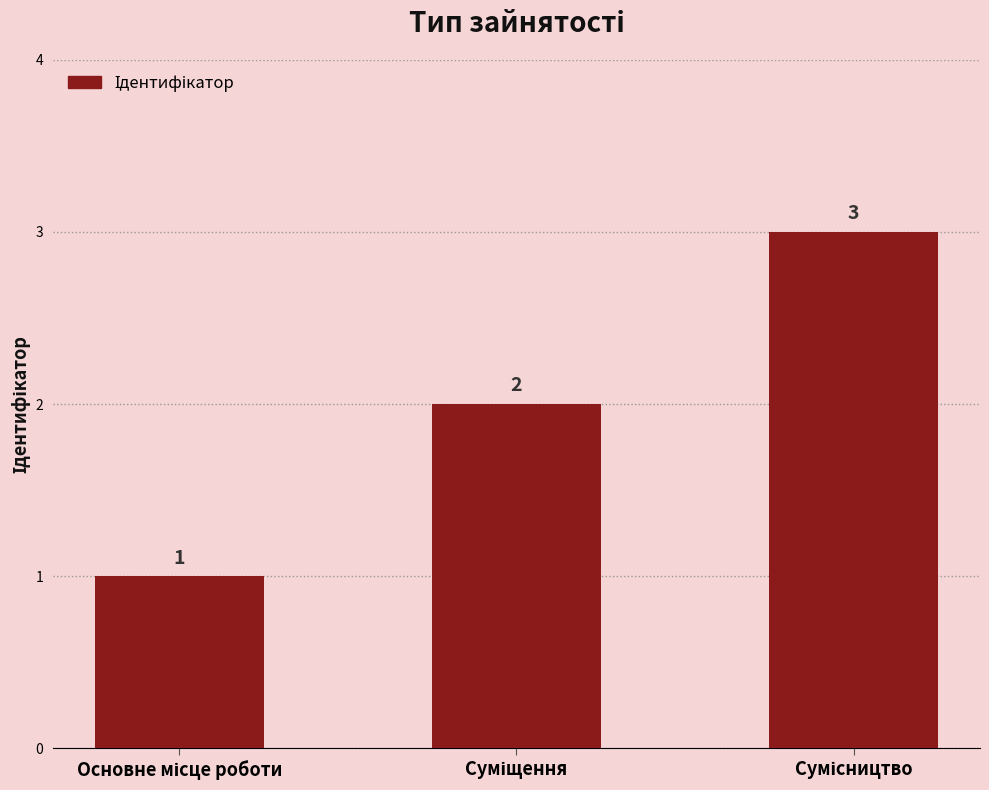

How many values are between 1 and 3?

3